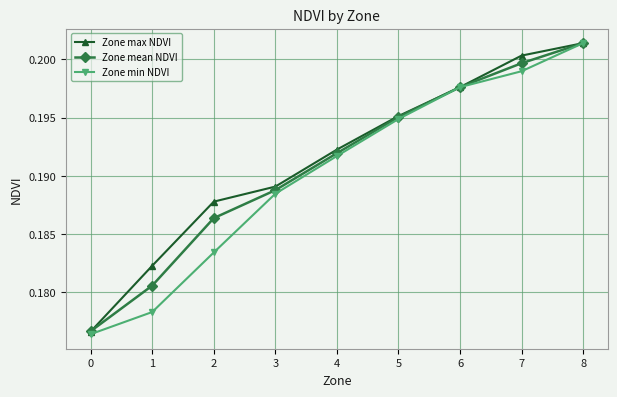

True or false: Zone mean NDVI has a value of 0.3 at 7.

False